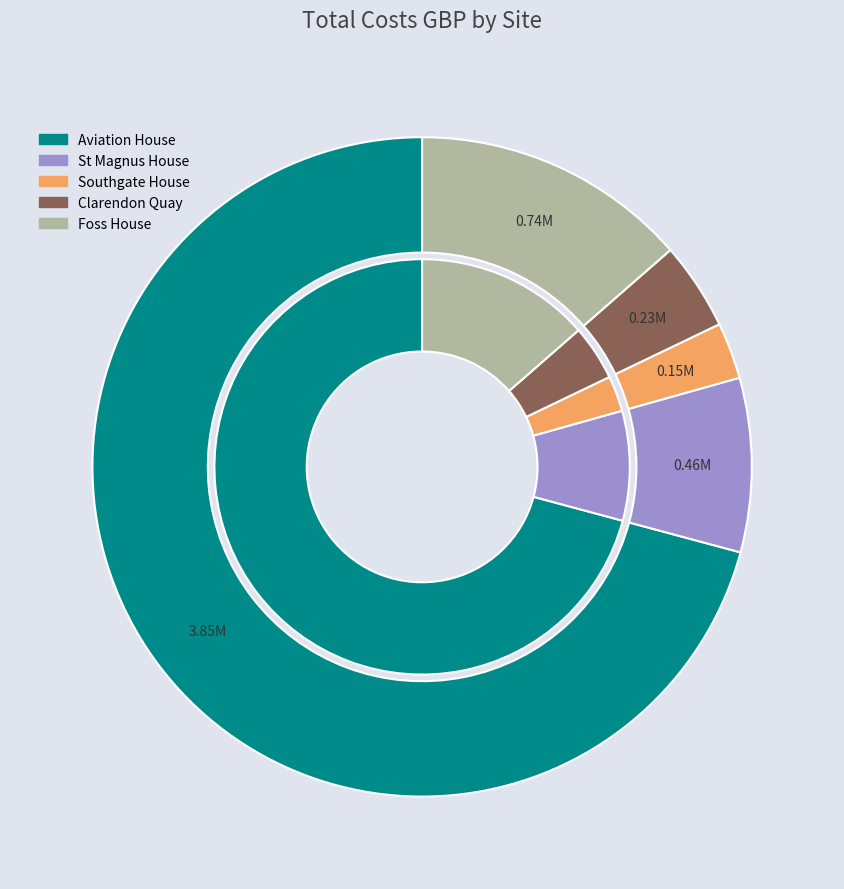

The St Magnus House slice represents 1% of the pie. True or false?

False